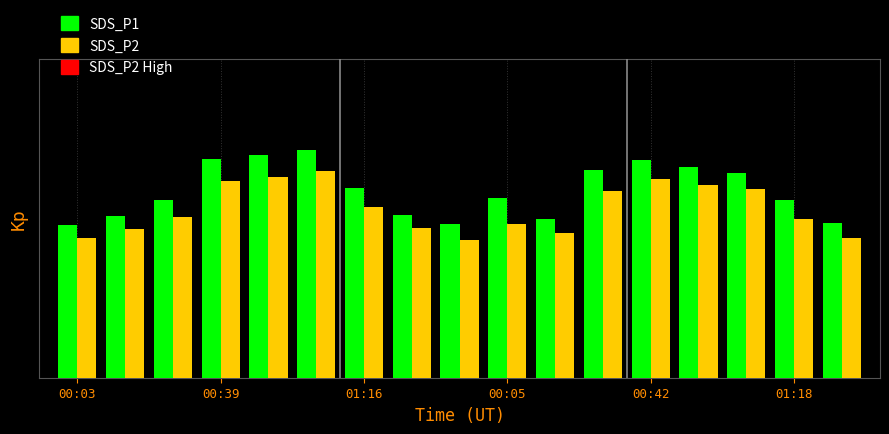

What is the minimum value for SDS_P1?

5.8